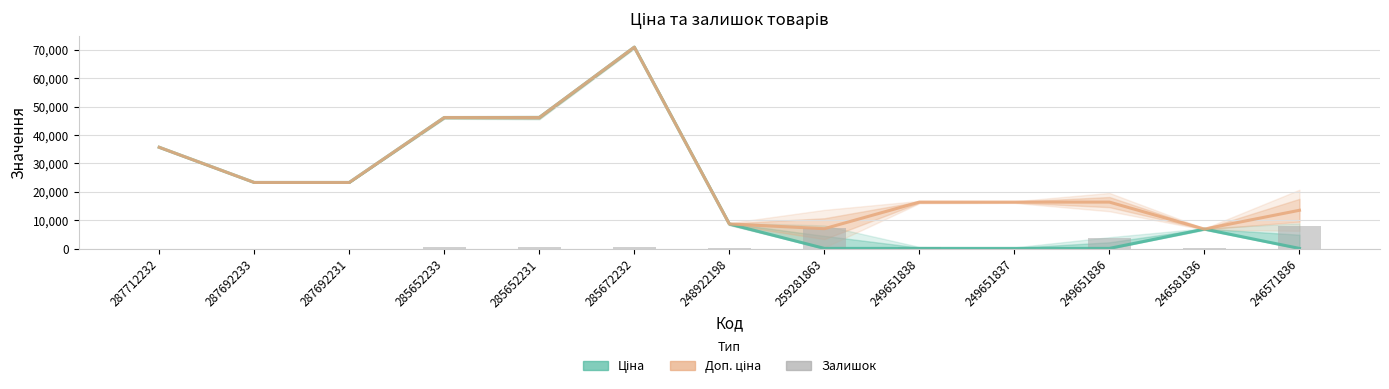

What is the sum of the Ціна values at 287692233 and 259281863?

23348.3